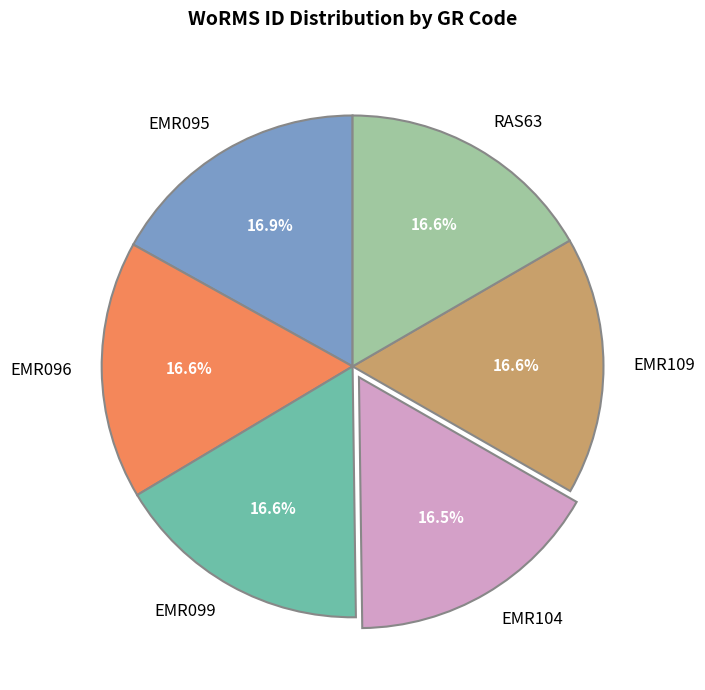

To the nearest percent, what percentage of the pie is EMR096?

17%